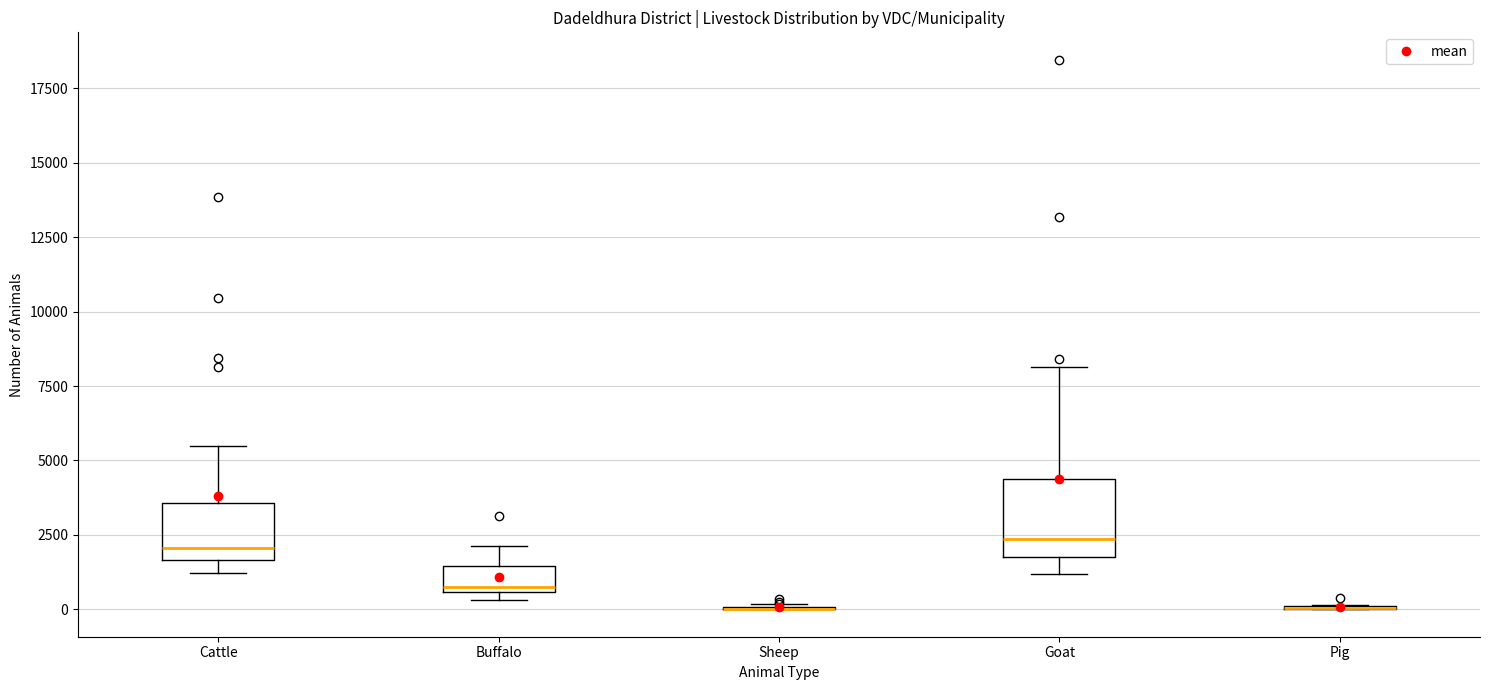

Reading left to right, transcribe this box plot: for each box, give where its median line is, the range the box spans, and where its two whiskers end, as read against the y-axis. The values are not printed on the chart, so give them approximately, as read against the axis.

Cattle: median 2000, box 1500 to 3500, whiskers 1000 to 5500
Buffalo: median 500 (just above the box's lower edge), box 500 to 1500, whiskers 500 (just below the box's lower edge) to 2000
Sheep: box collapsed to a line at 0, whiskers 0 to 0
Goat: median 2500, box 1500 to 4500, whiskers 1000 to 8000
Pig: box collapsed to a line at 0, whiskers 0 to 0